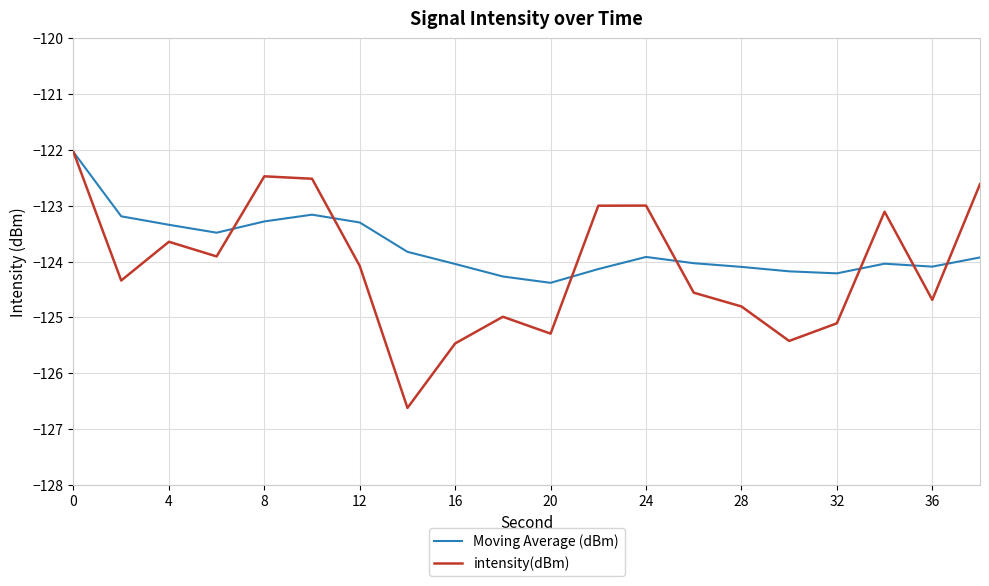

Which series has the largest total across all categories?

Moving Average (dBm)